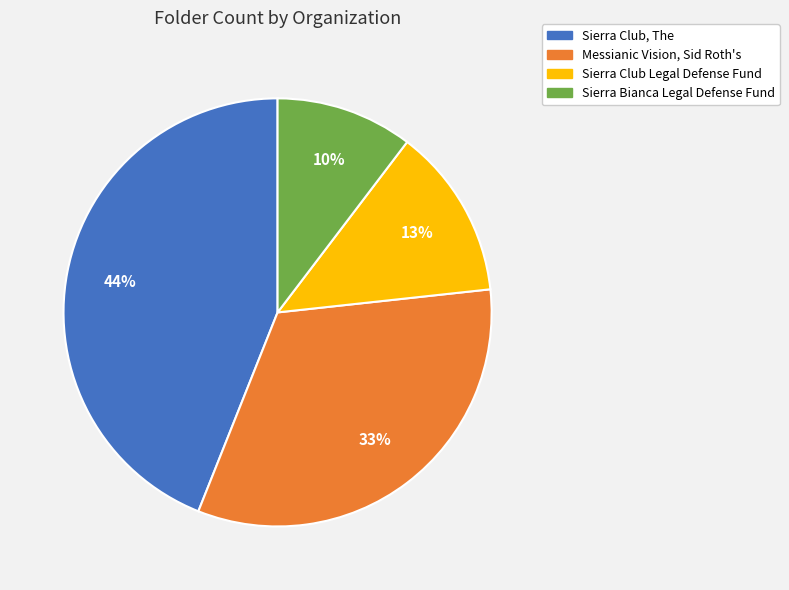

Which slice is the smallest?

Sierra Bianca Legal Defense Fund